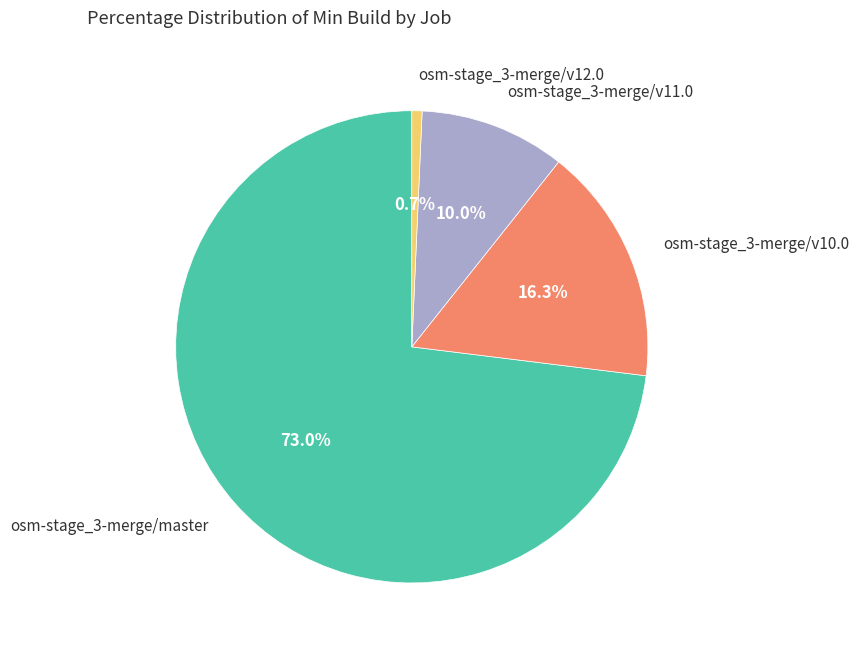

Is there any slice that represents more than half of the pie?

Yes